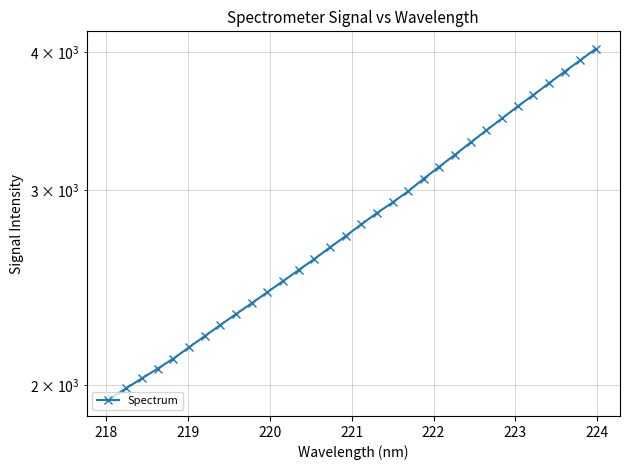

What is the difference between the second highest and minimum values?

1990.8